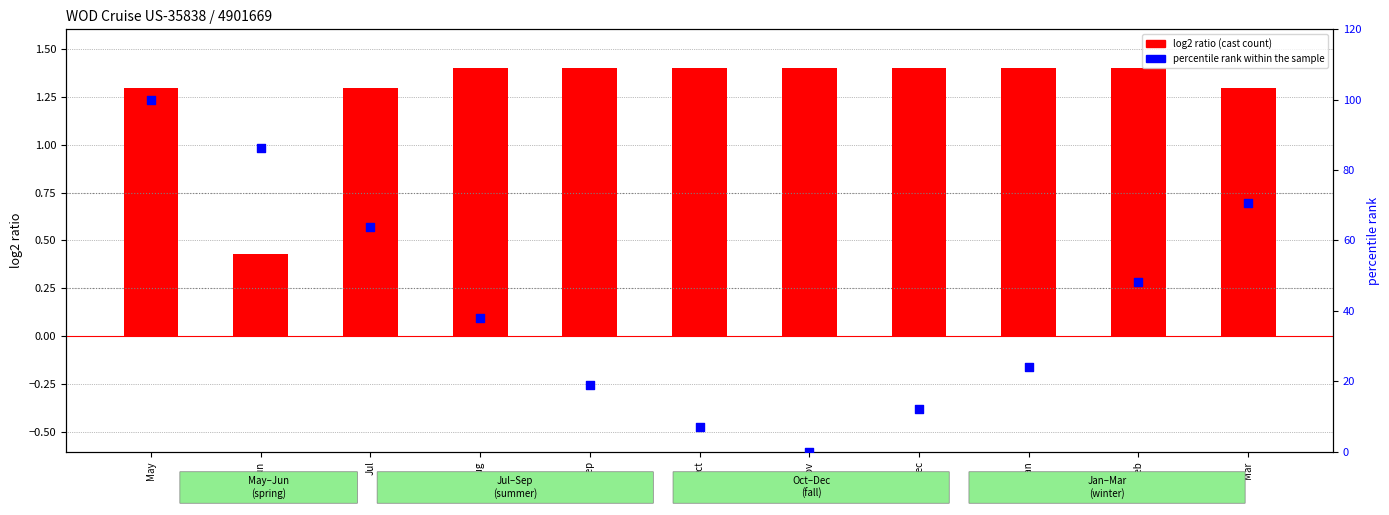

At which category is the sum across all series the highest?

May